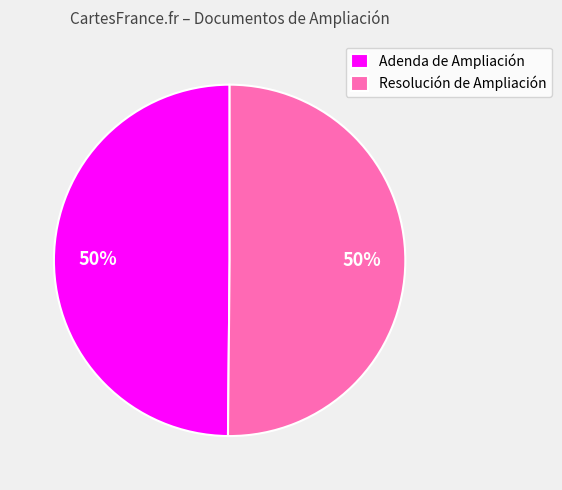

Is it true that Resolución de Ampliación is 40% of the pie?

False